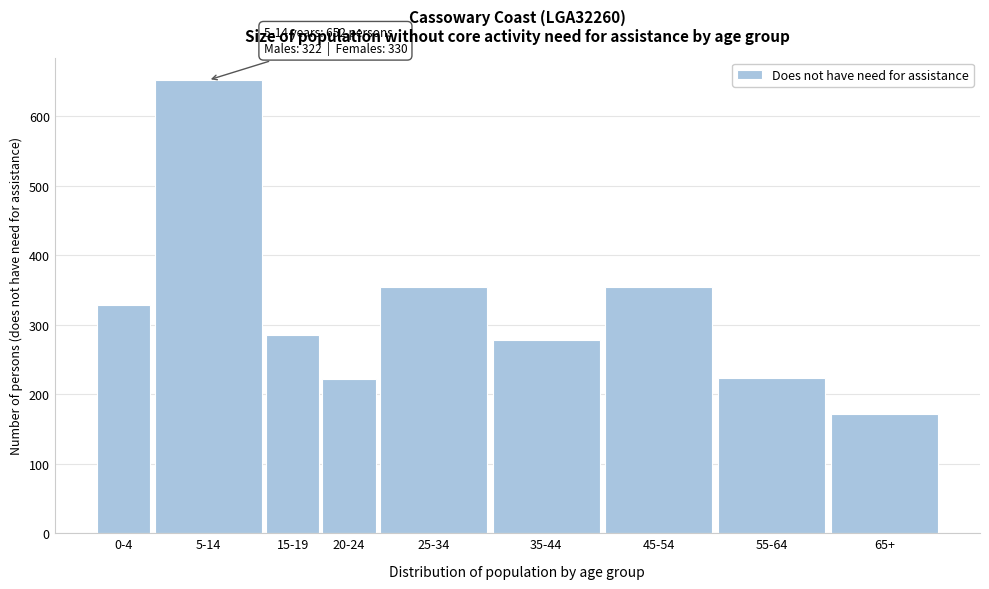

What is the label of the 1st bar from the left?

0-4